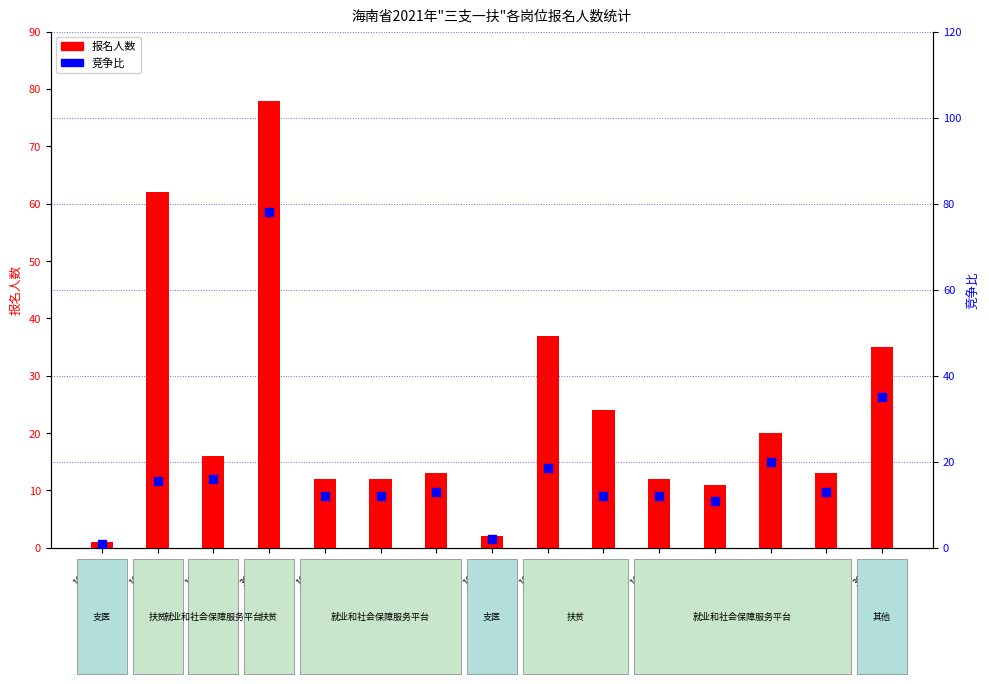

Which series reaches the minimum Y coordinate?

报名人数